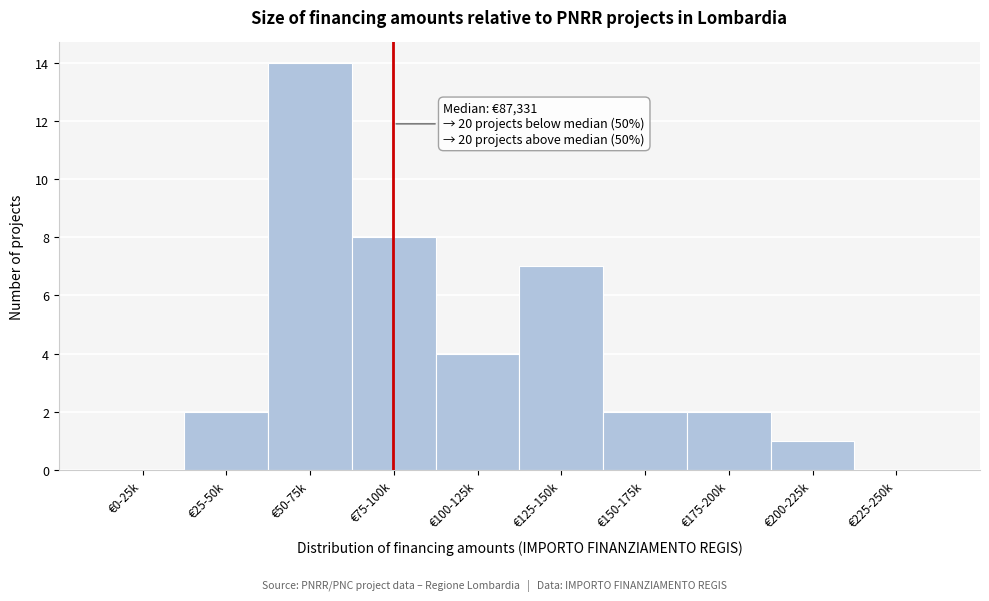

Reading left to right, list all the values displayed in this chart.

€0-25k=0	€25-50k=2	€50-75k=14	€75-100k=8	€100-125k=4	€125-150k=7	€150-175k=2	€175-200k=2	€200-225k=1	€225-250k=0